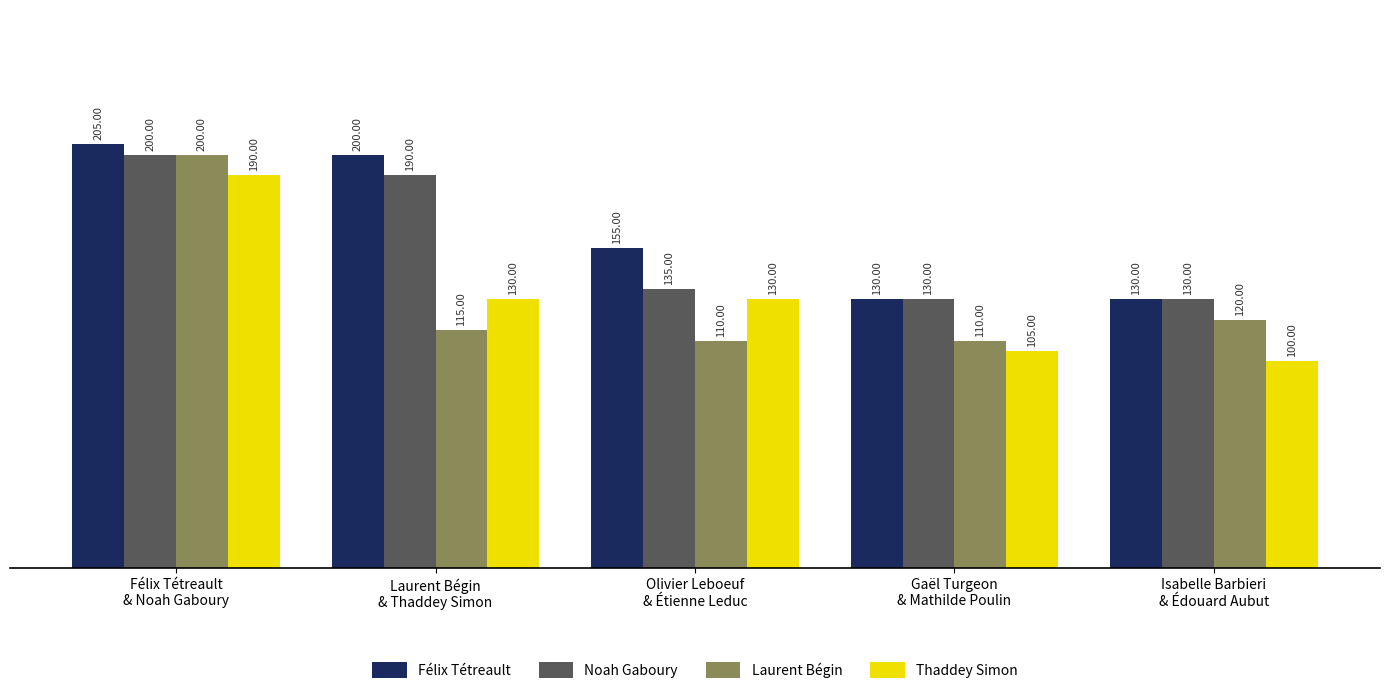

Count the number of categories in the chart.

5